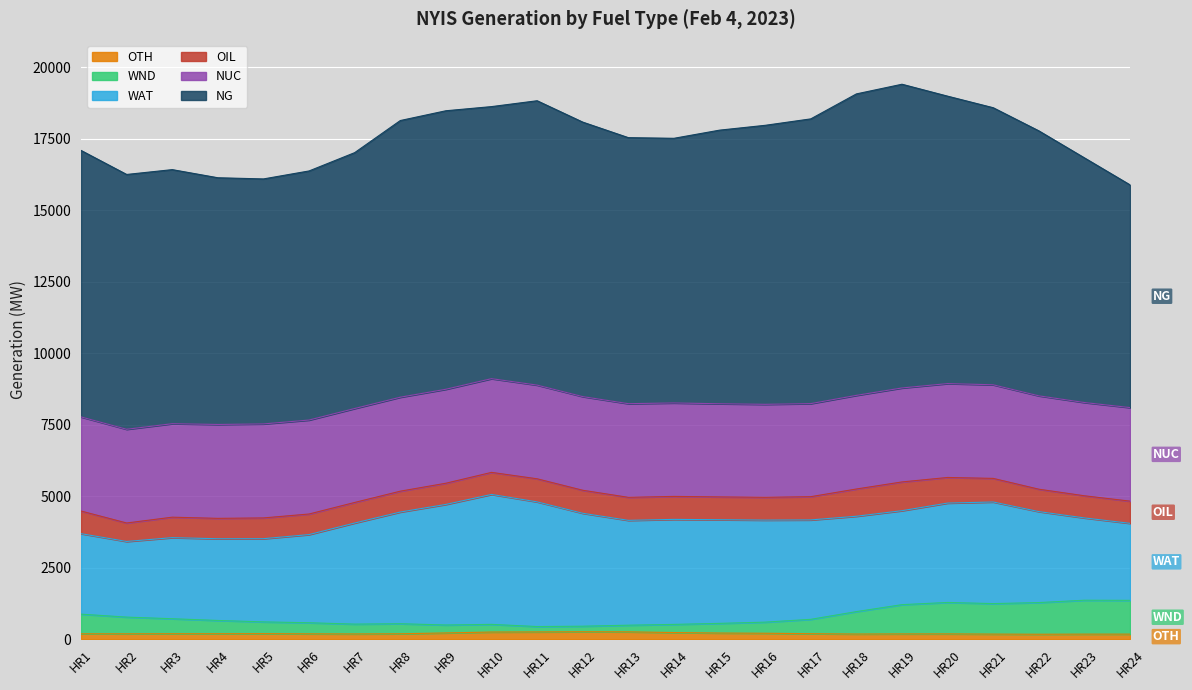

How many interior local peaks does the WAT series have?

3